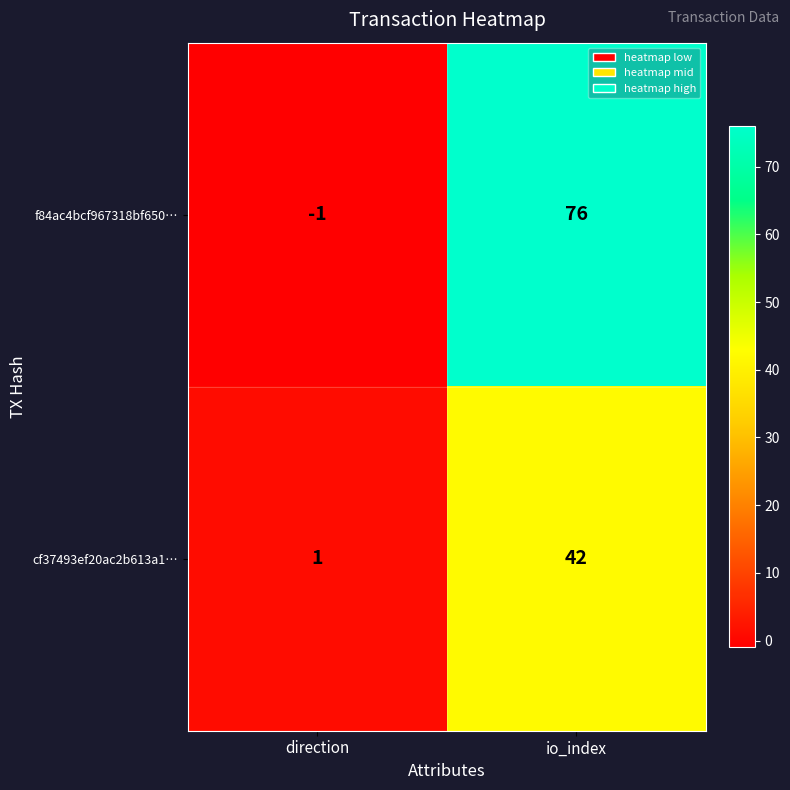

At which category does the chart reach its peak across all series?

io_index